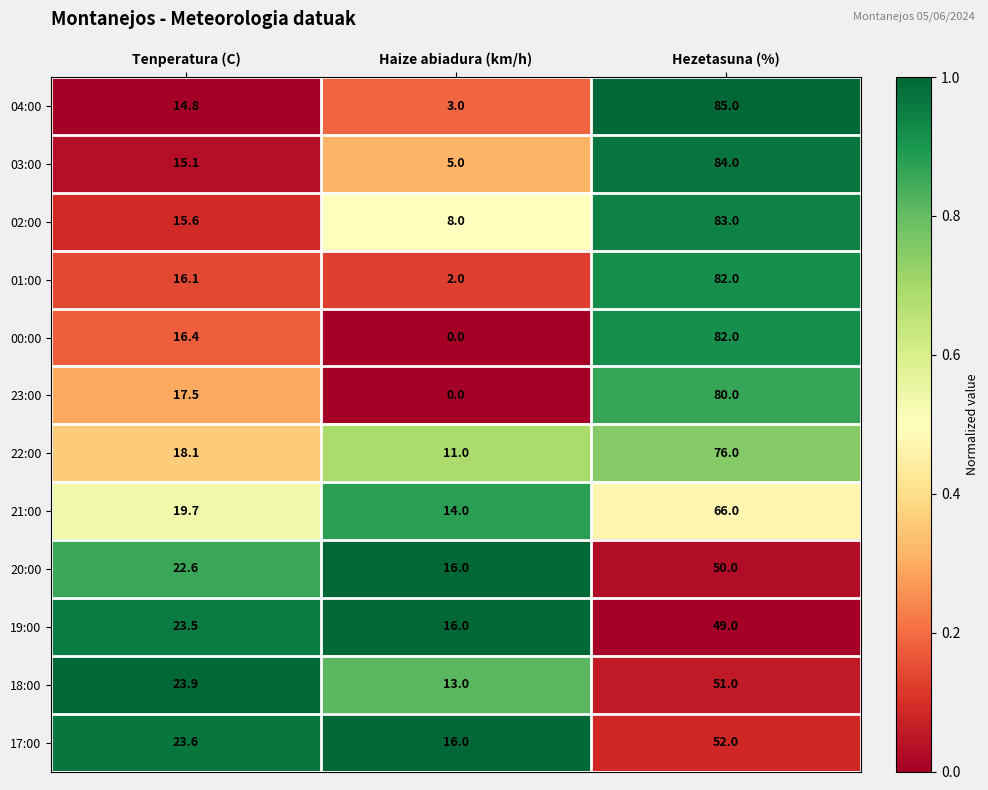

At Tenperatura (C), list the series in order from smallest to largest.

04:00, 03:00, 02:00, 01:00, 00:00, 23:00, 22:00, 21:00, 20:00, 19:00, 17:00, 18:00